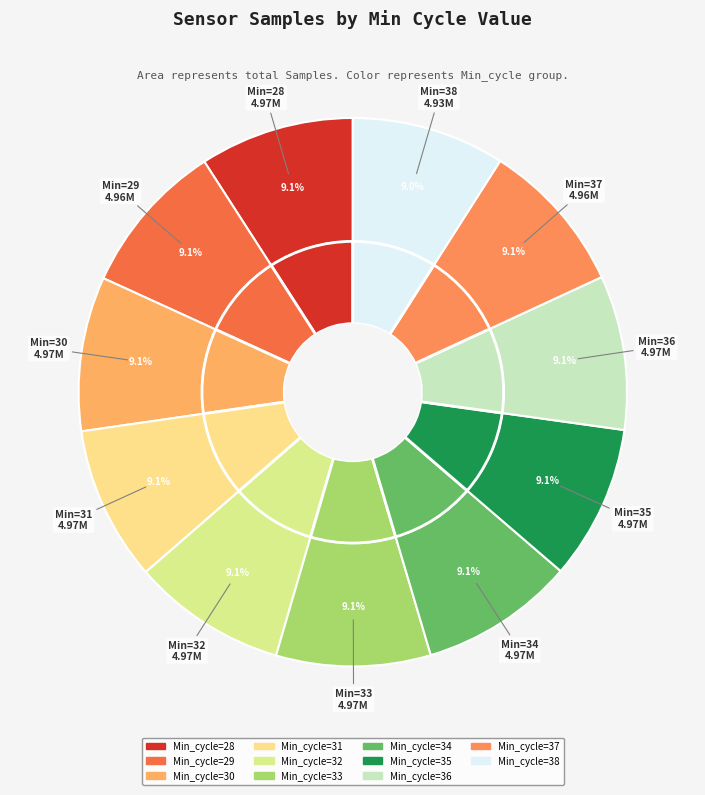

Count the number of slices in the pie.

11